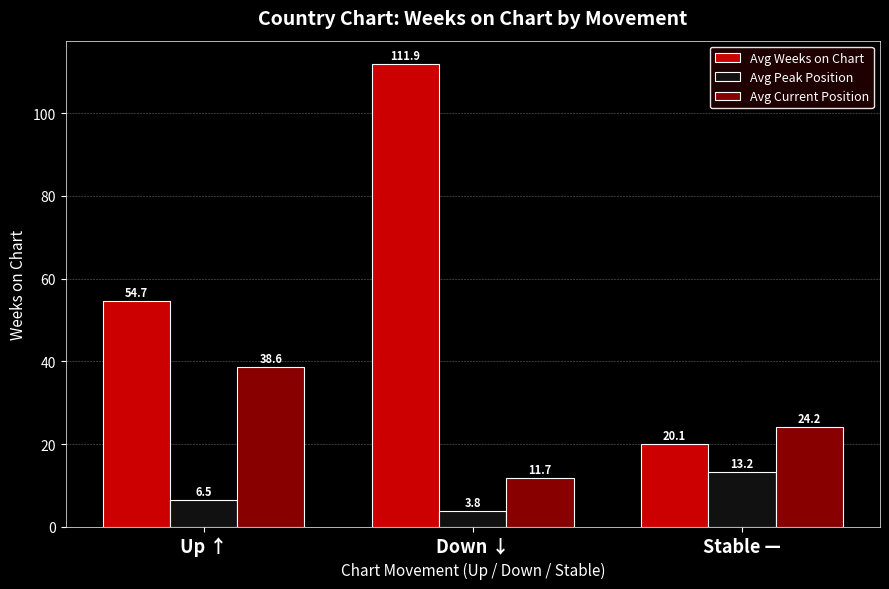

Reading left to right, transcribe all the data shown in this chart.

Avg Weeks on Chart: 54.7	111.9	20.1
Avg Peak Position: 6.5	3.8	13.2
Avg Current Position: 38.6	11.7	24.2